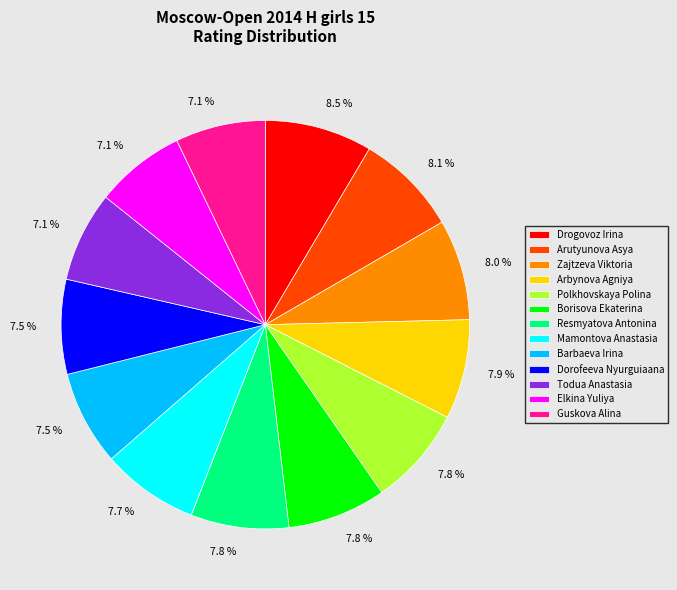

To the nearest percent, what is the average slice percentage?

8%